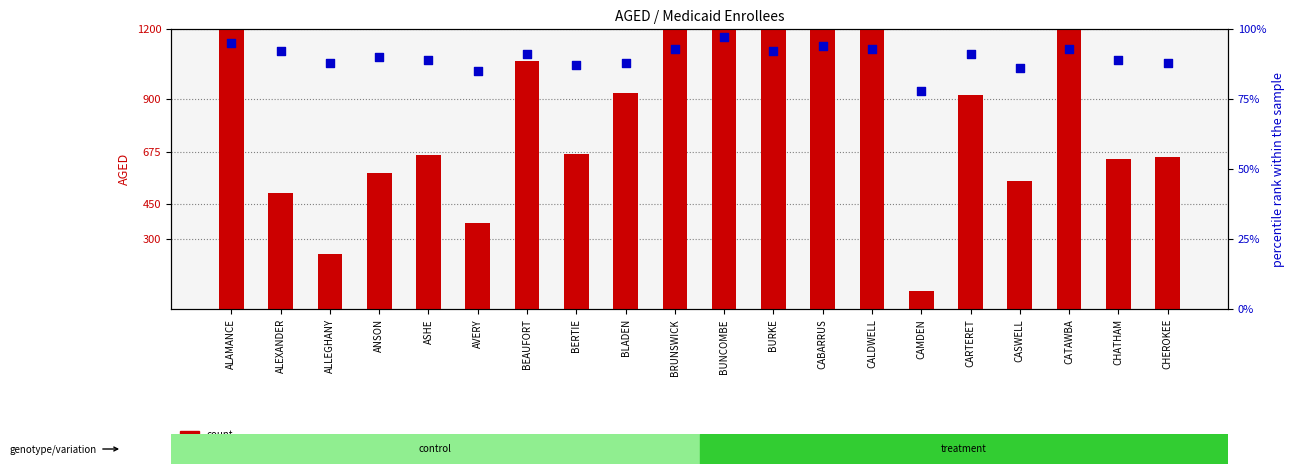

Which series reaches the maximum Y coordinate?

count